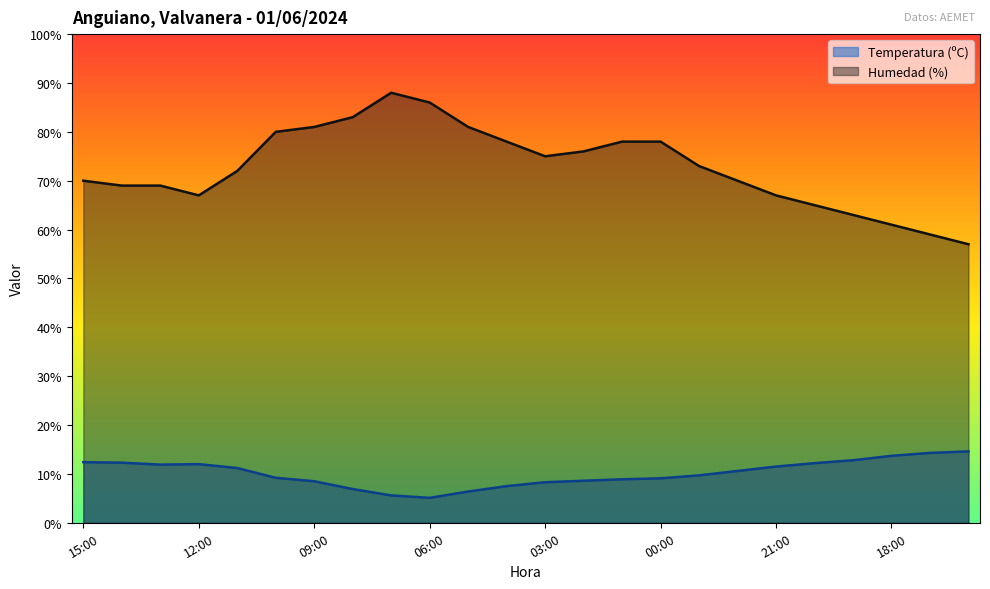

What are all the series names shown in the legend?

Temperatura (ºC), Humedad (%)